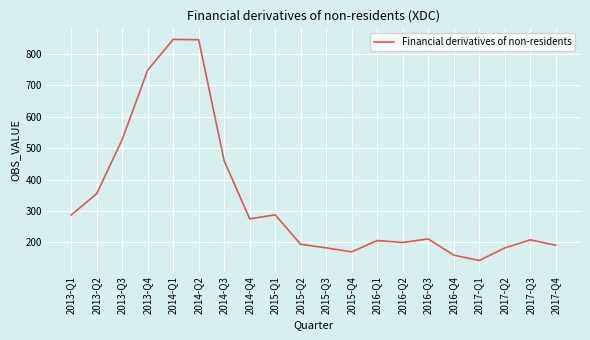

At which category does the chart reach its minimum across all series?

2017-Q1